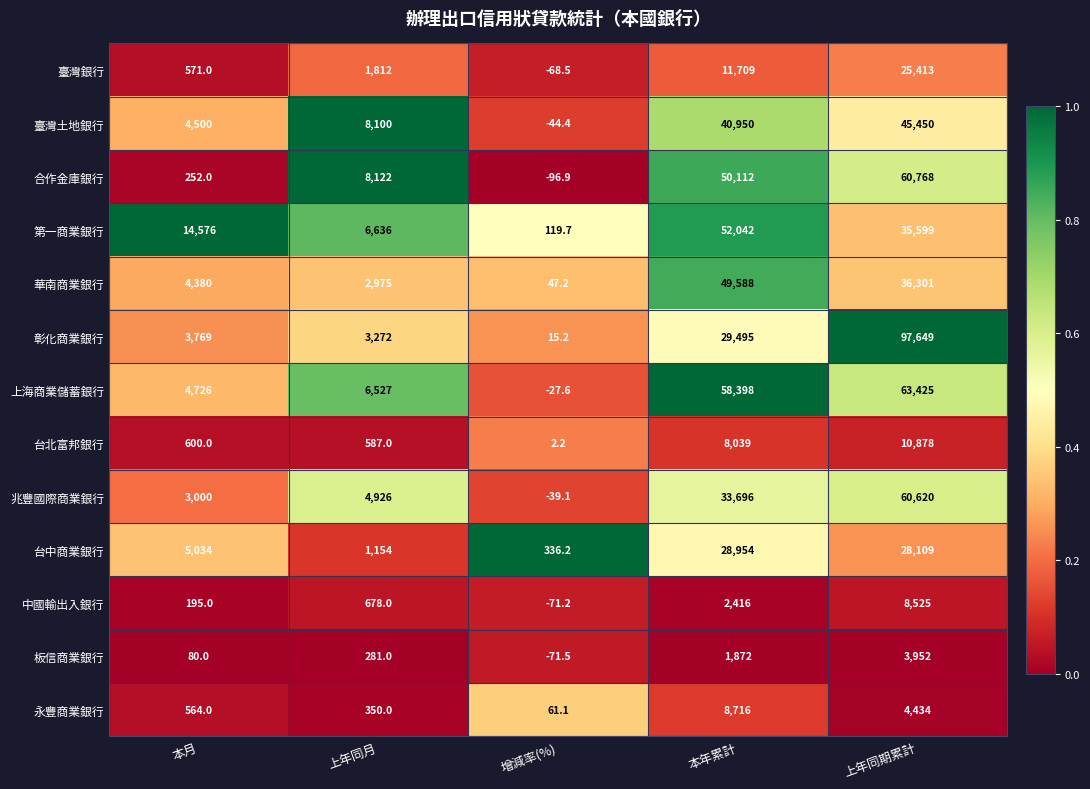

Which category has the highest value across all series?

上年同期累計